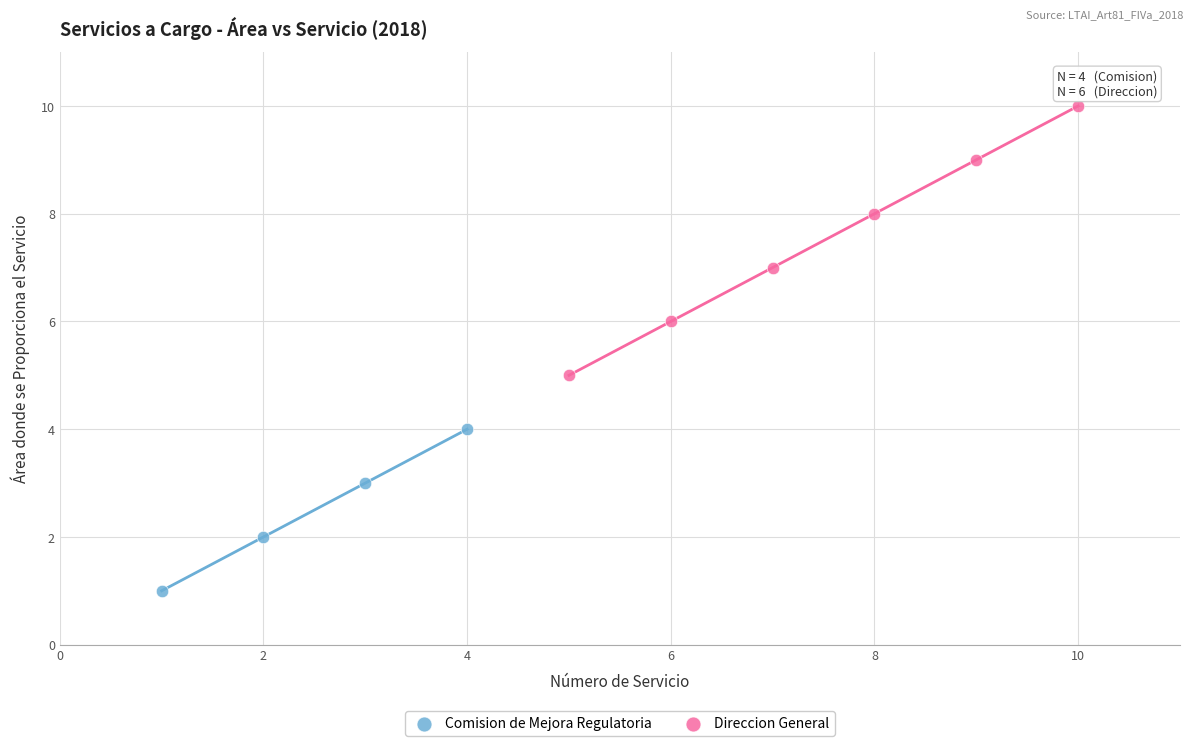

Which series contains the highest Y value?

Direccion General